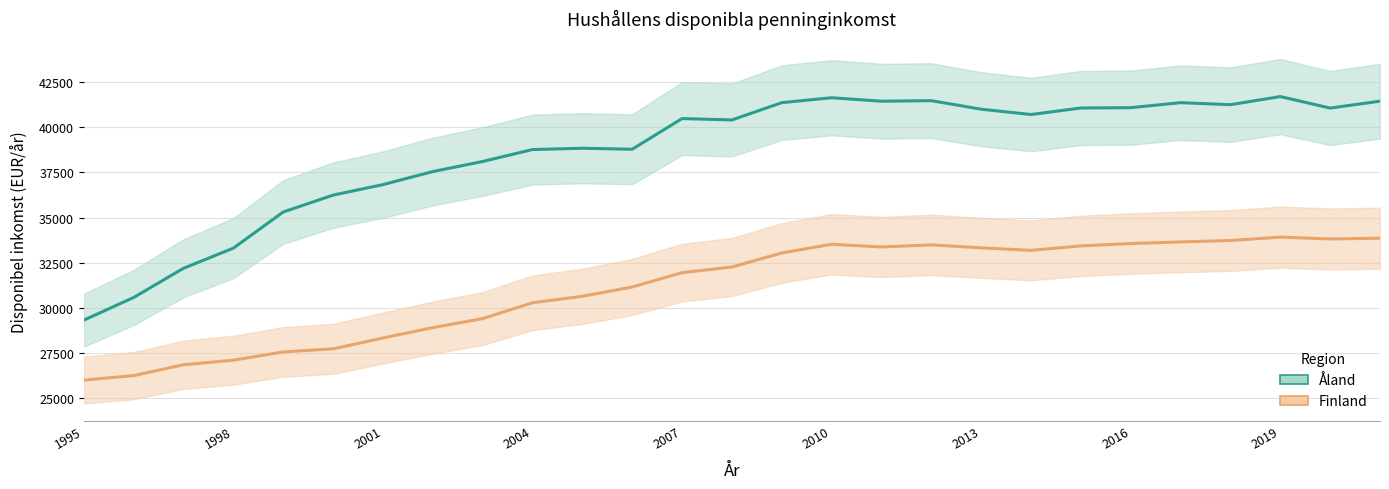

How many lines are shown in the chart?

2